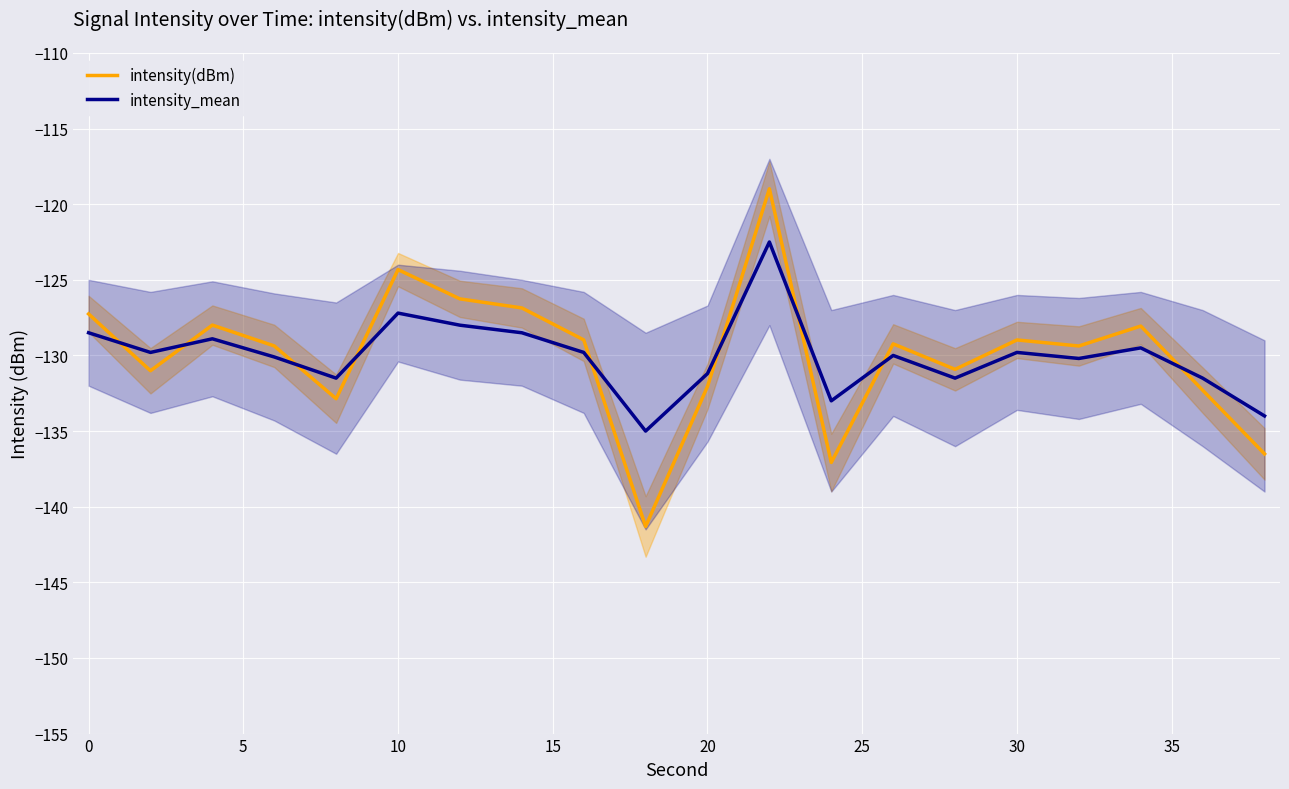

True or false: intensity(dBm) has a value of -132.1 at 20.

True